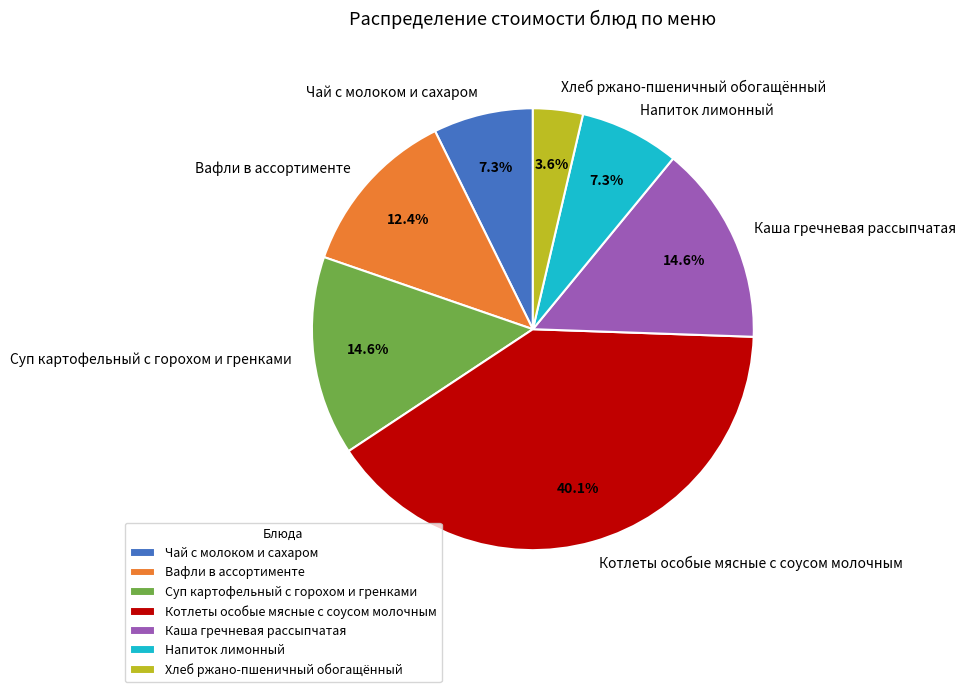

Is Чай с молоком и сахаром the majority of the pie?

No